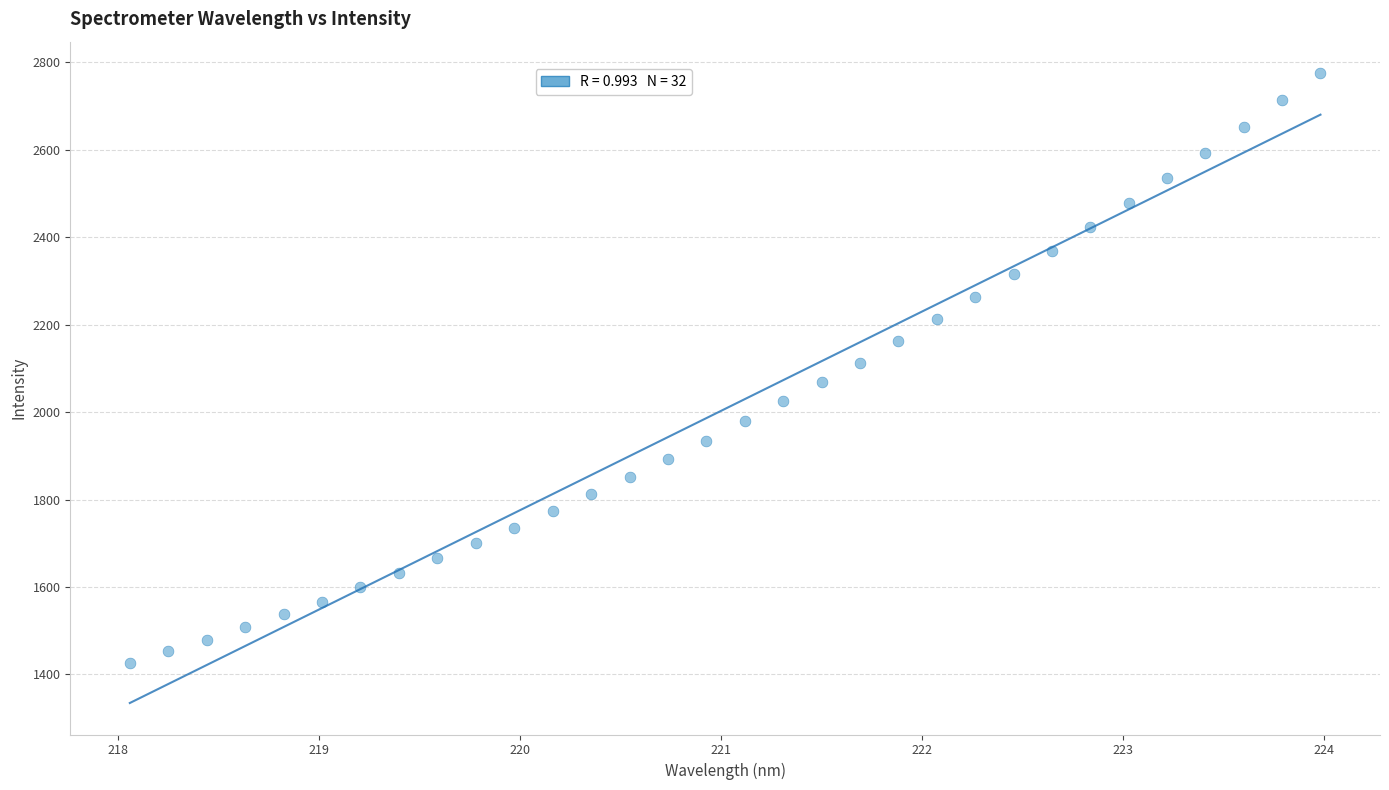

What is the range of X values (max minus min)?

5.9